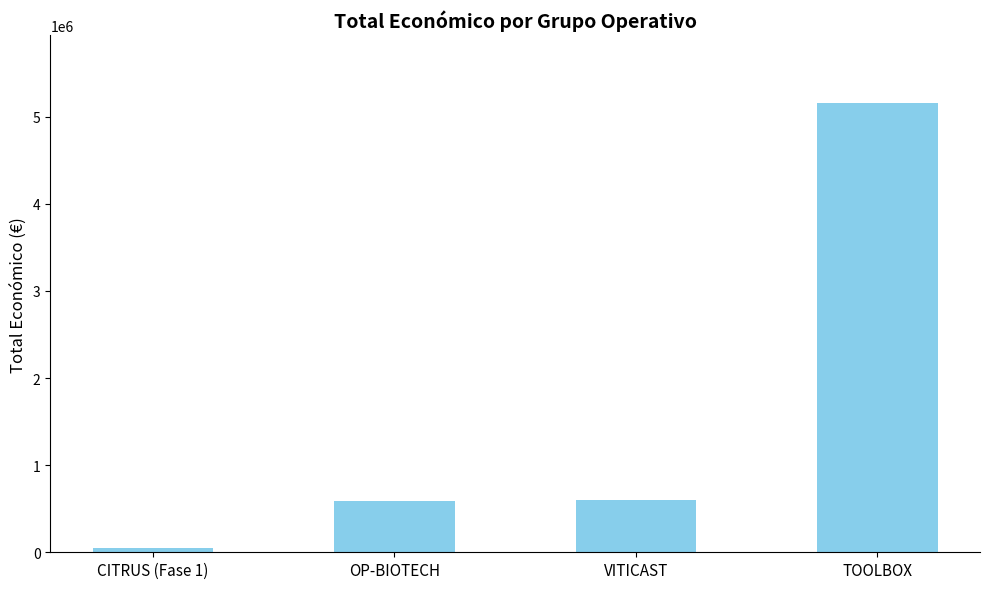

Approximately how many times larger is the value at TOOLBOX compared to VITICAST?

8.6